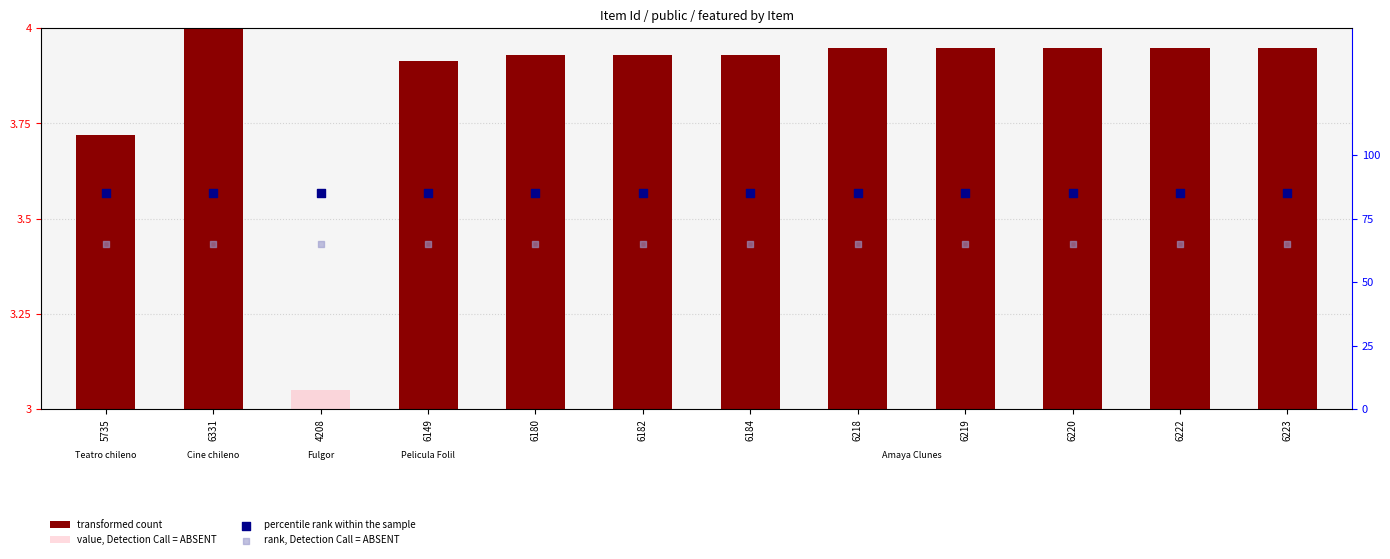

Which series contains the highest Y value?

transformed count